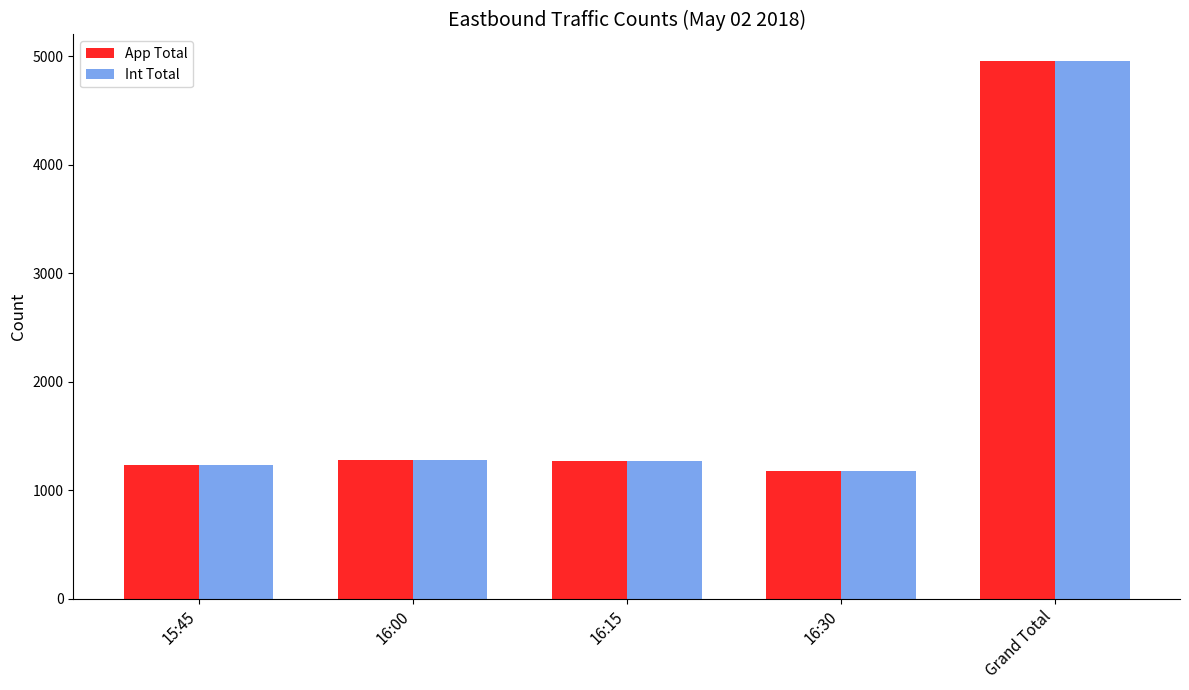

What is the average value of the App Total series?

1980